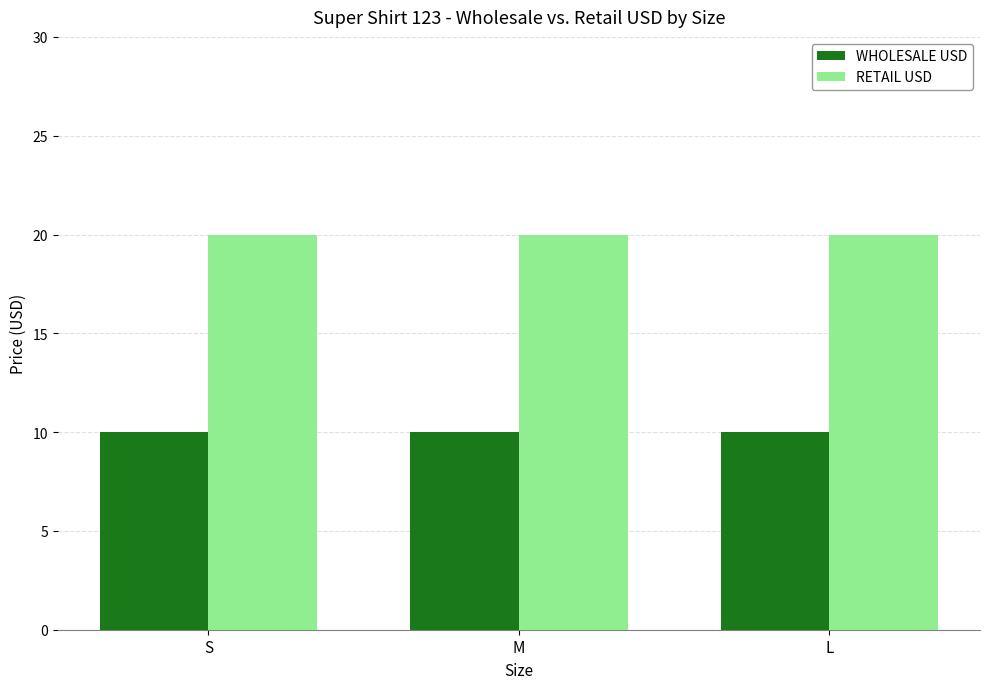

How many bars are there in each group?

2